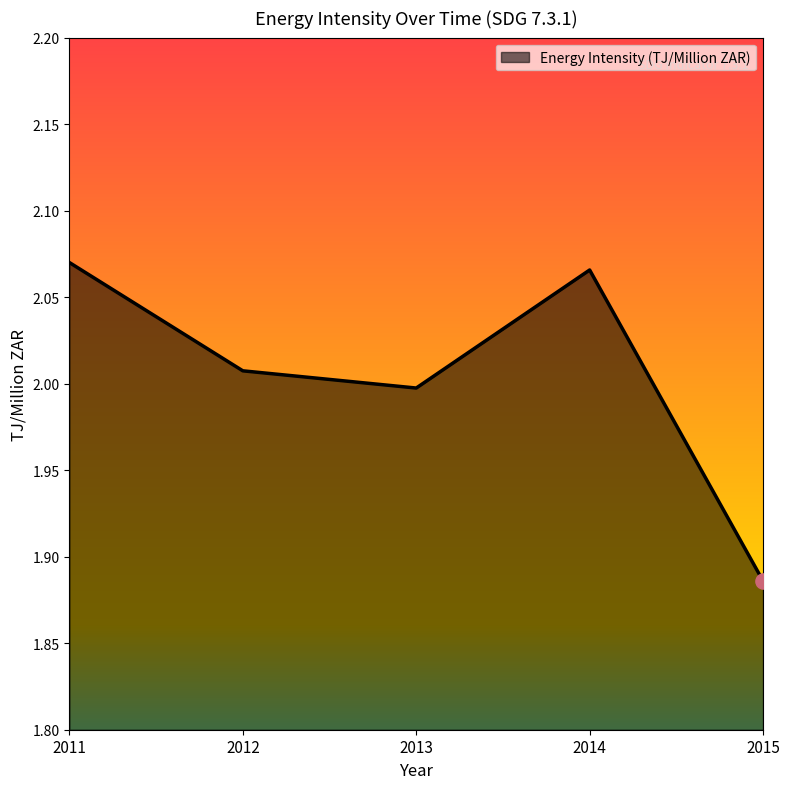

Between 2011 and 2013, which is larger?

2011